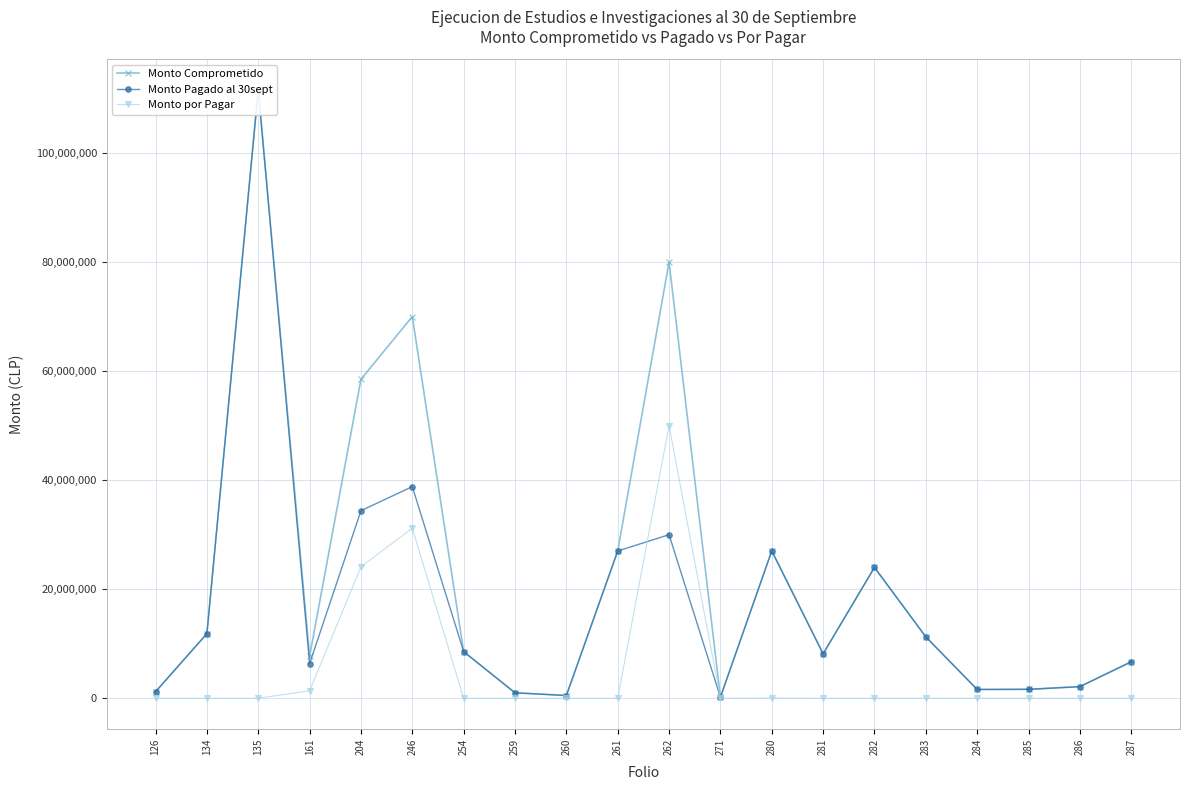

Which category has the highest value in the Monto Pagado al 30sept series?

135